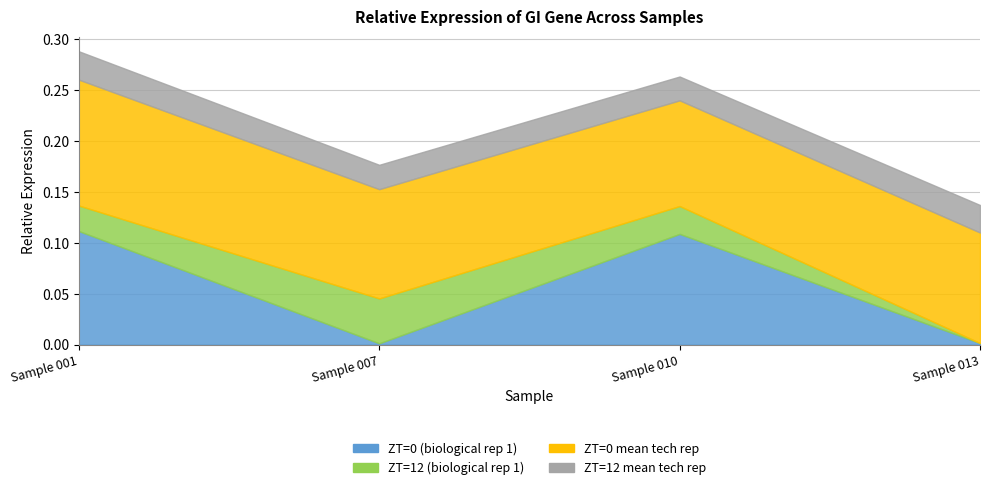

After their last crossing, which series has the higher values: ZT=12 (biological rep 1) or ZT=0 (biological rep 1)?

ZT=0 (biological rep 1)